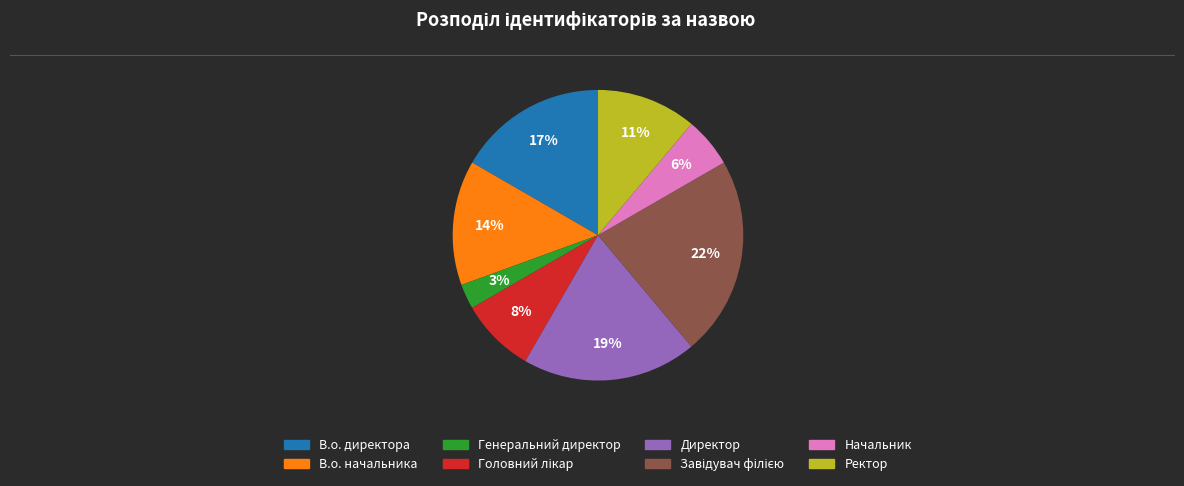

How many slices are in this pie chart?

8